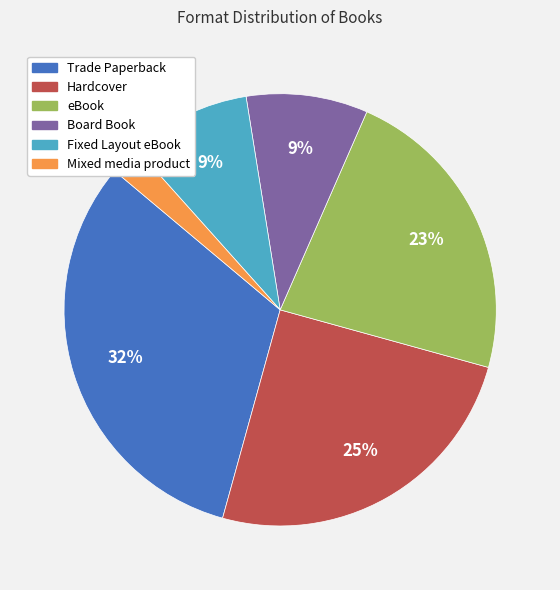

Approximately how many times larger is the value at eBook compared to Trade Paperback?

0.7